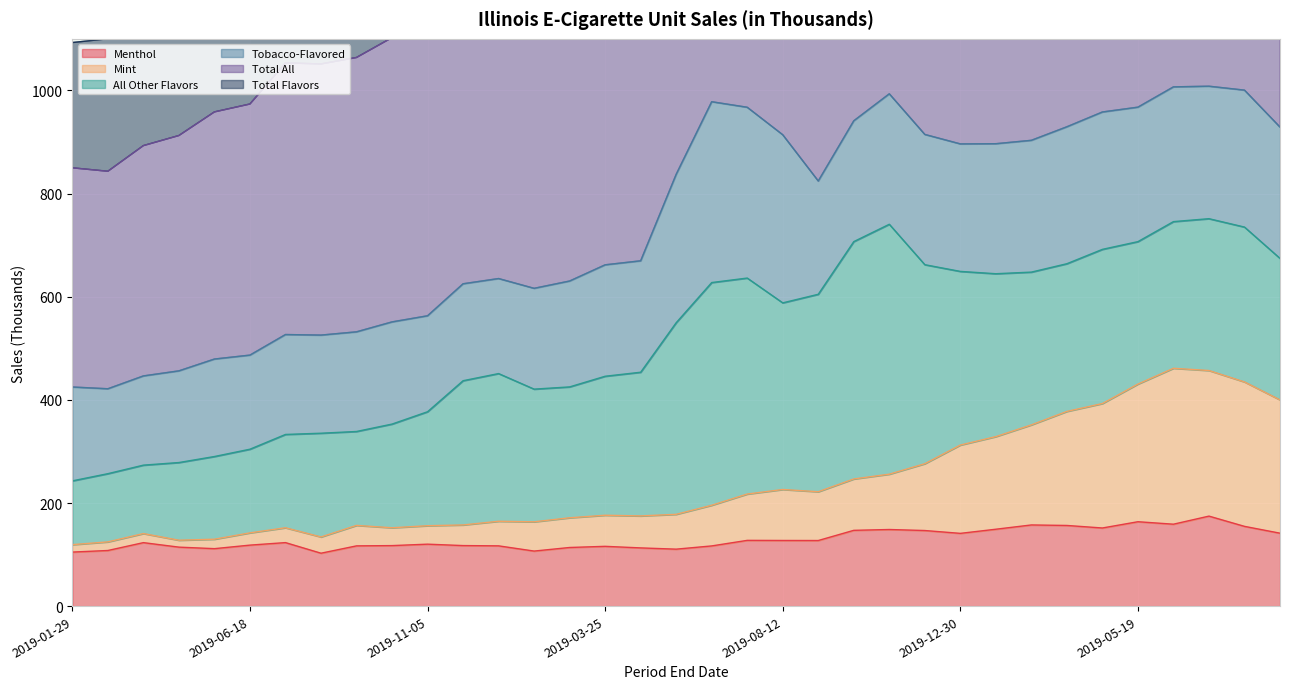

True or false: Mint has a value of 245.2 at 2019-07-16.

False